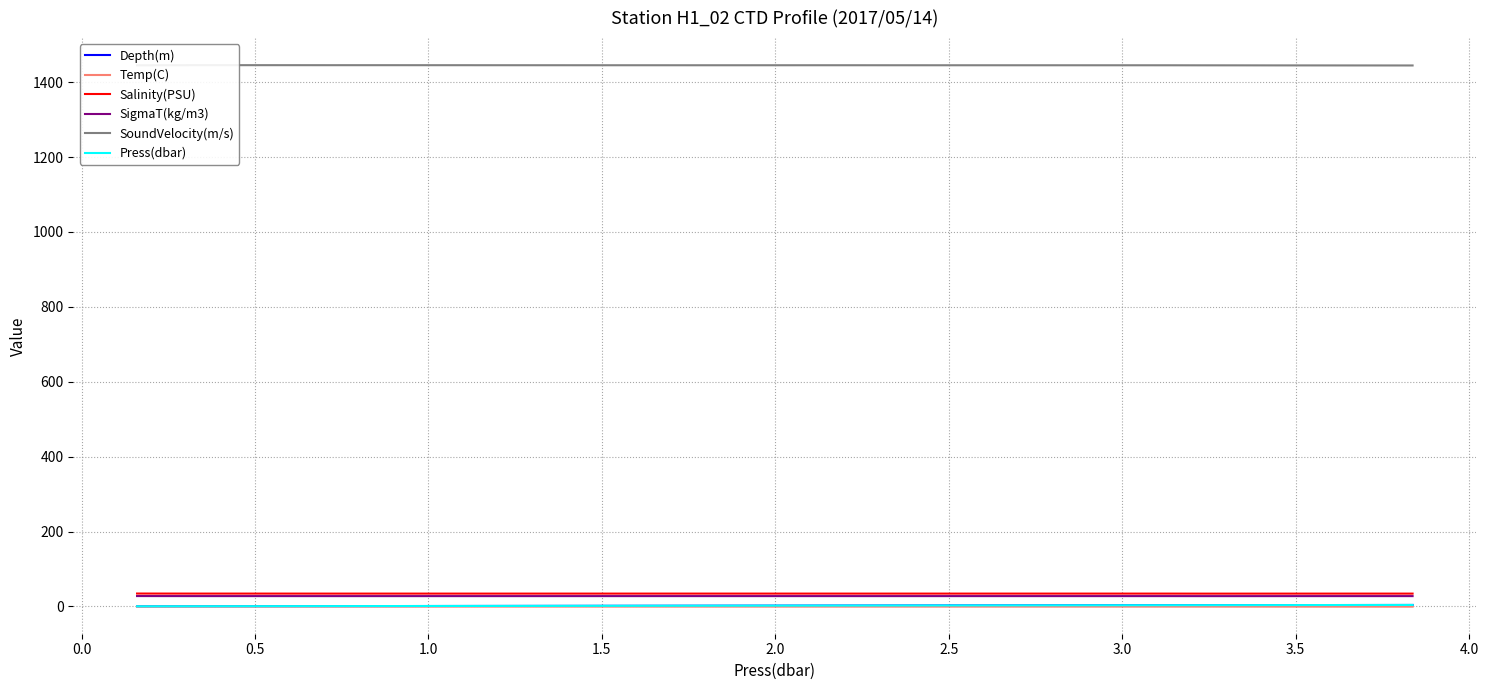

Which series has the largest total across all categories?

SoundVelocity(m/s)